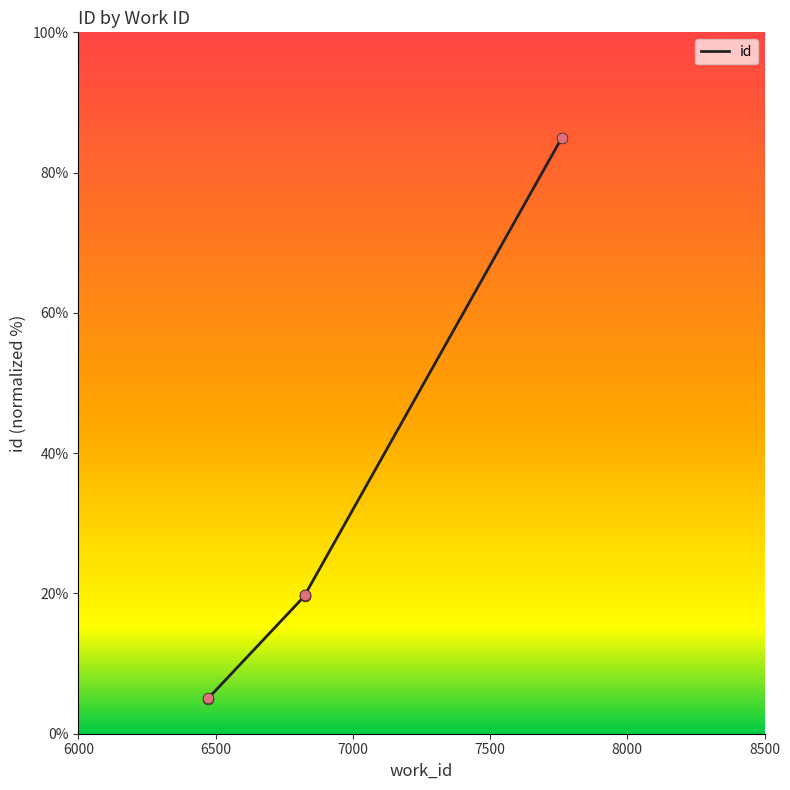

Which has a higher value, 6500 or 7500?

7500